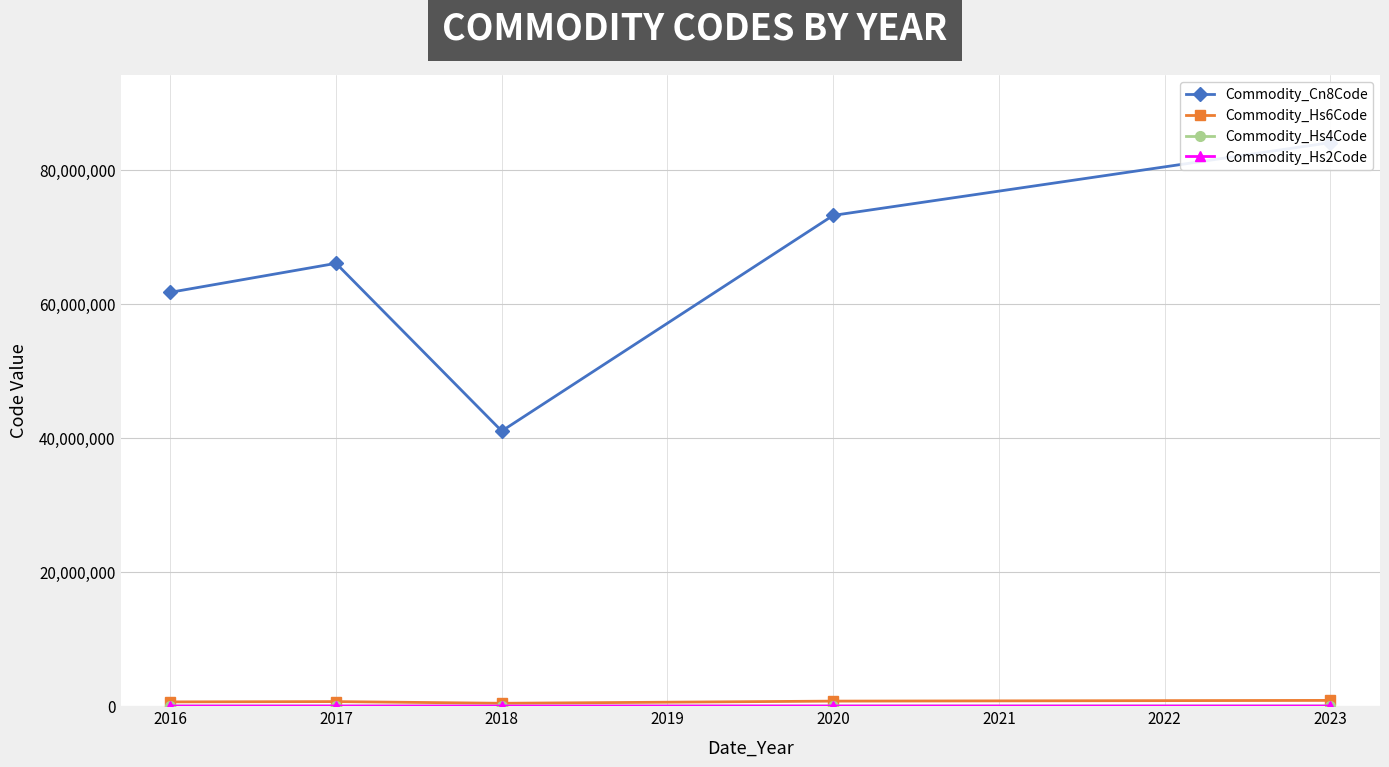

At which category does Commodity_Hs2Code reach its first local valley?

2018